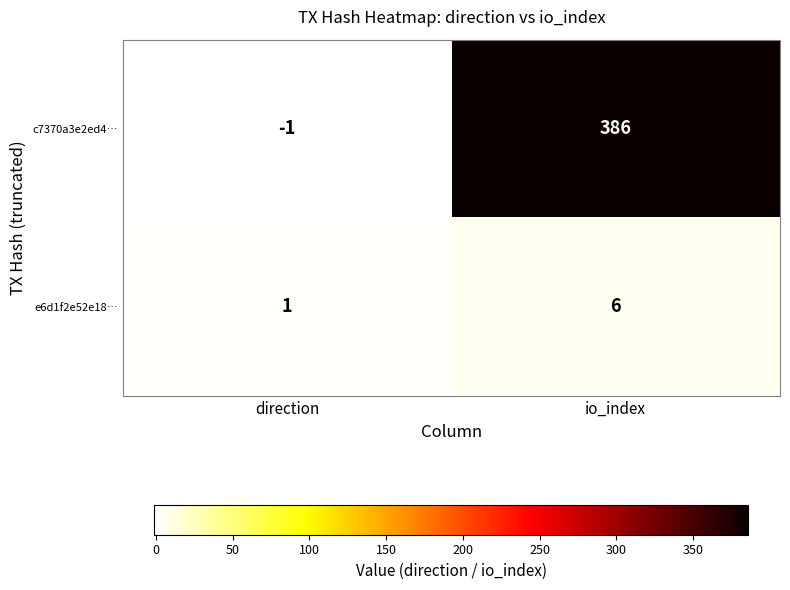

At which category does the chart reach its minimum across all series?

direction